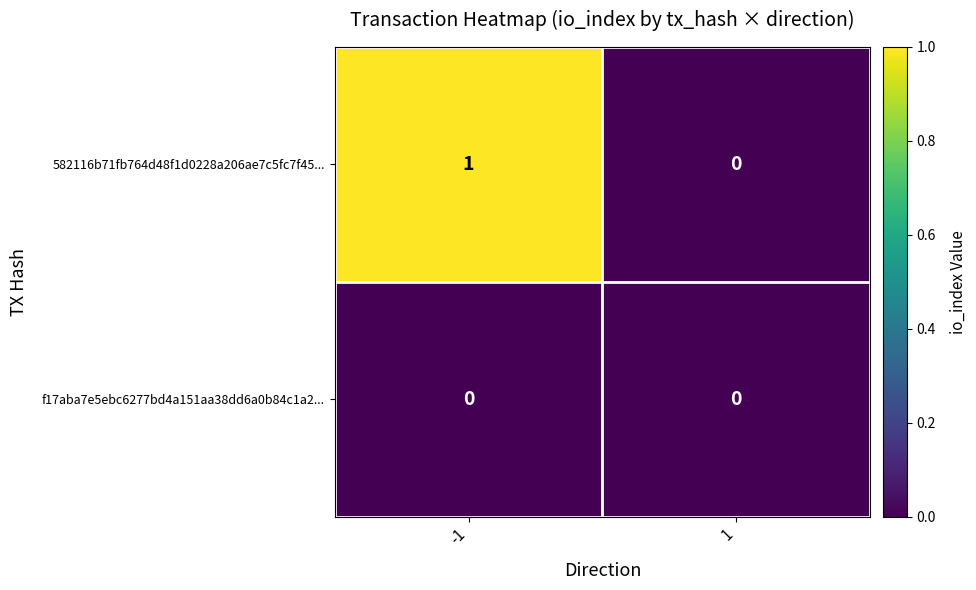

Count the number of data series in this chart.

2